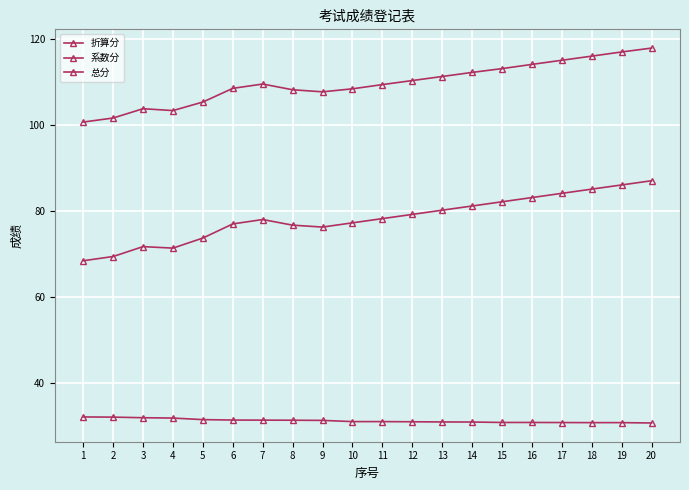

Is this an area chart (filled region under the line)?

No